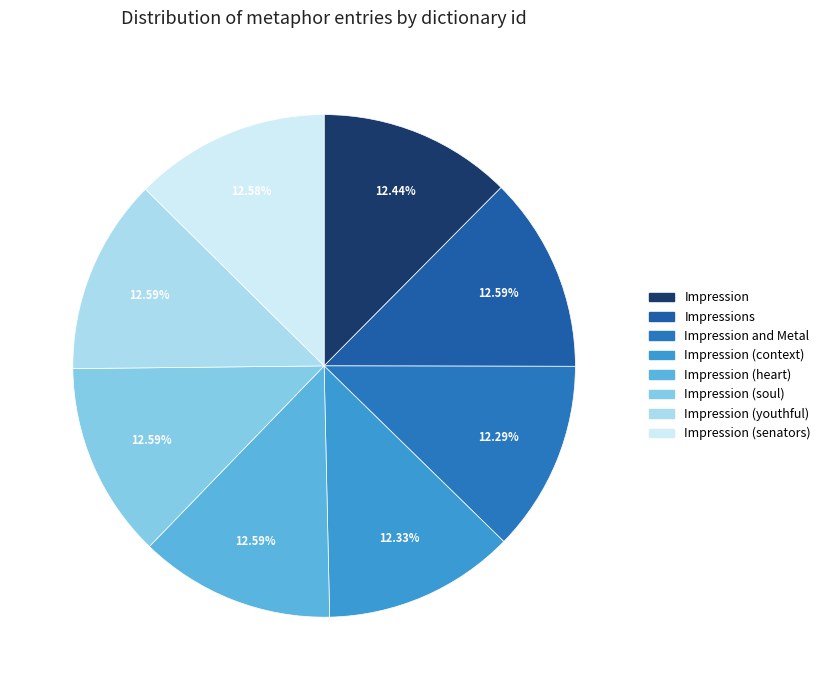

Does any single category account for the majority?

No